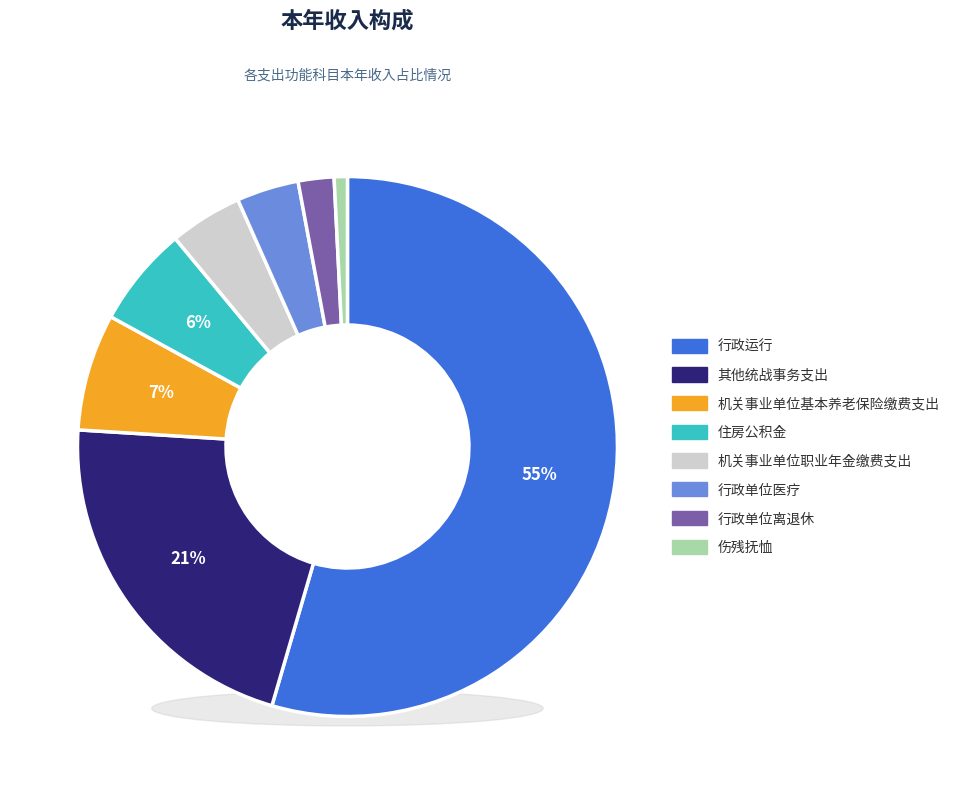

To the nearest percent, what is the average slice percentage?

12%